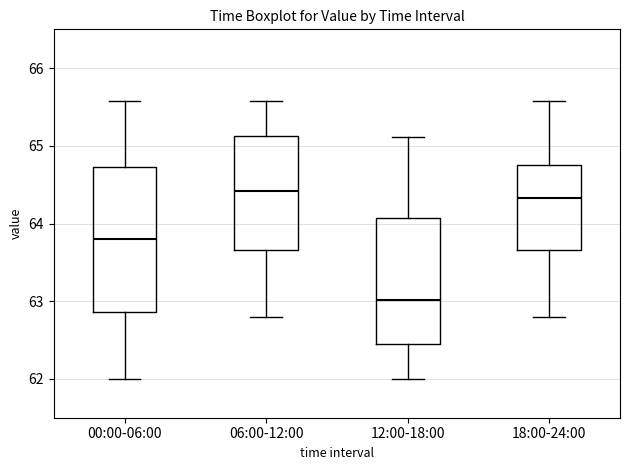

Comparing the boxes themselves (not the whiskers), which one is the tallest?

00:00-06:00